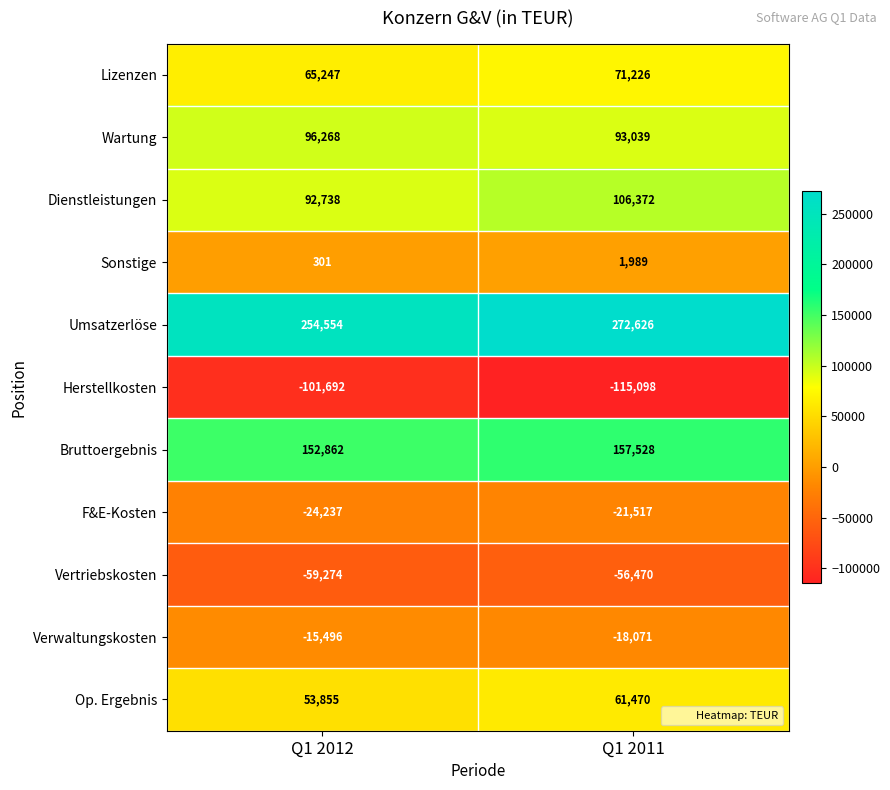

At which category is the sum across all series the highest?

Q1 2011